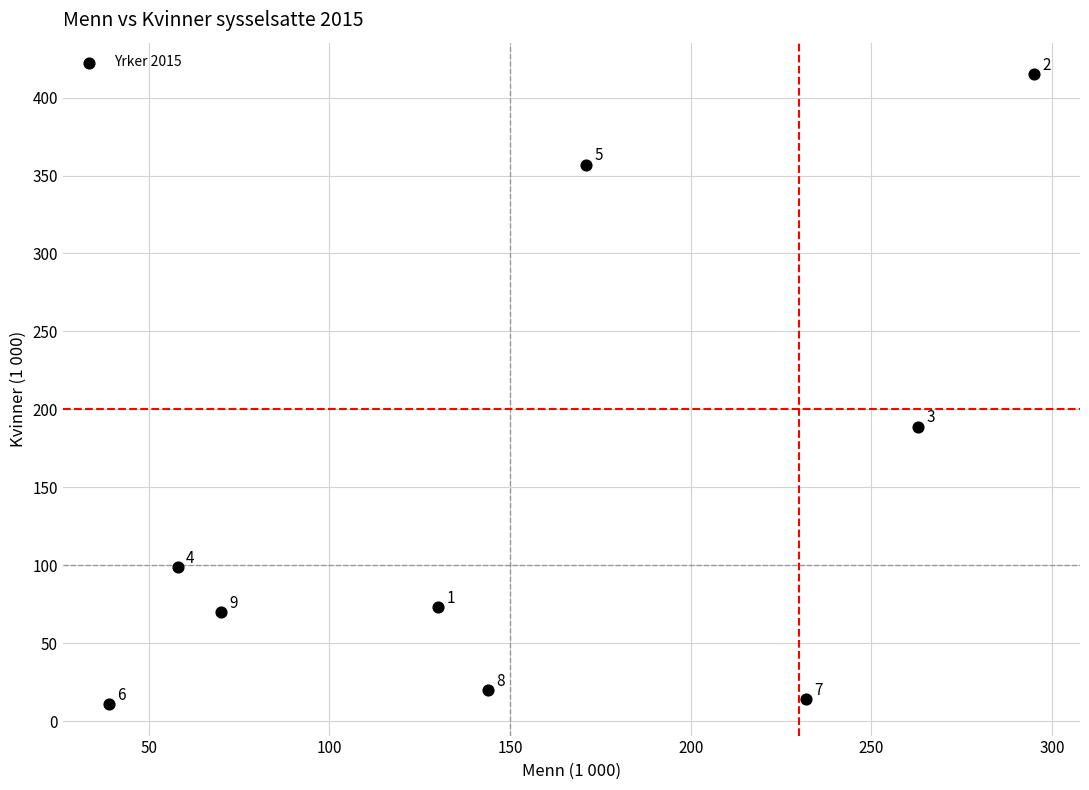

What Y value in the scatter plot is closest to 213?

189